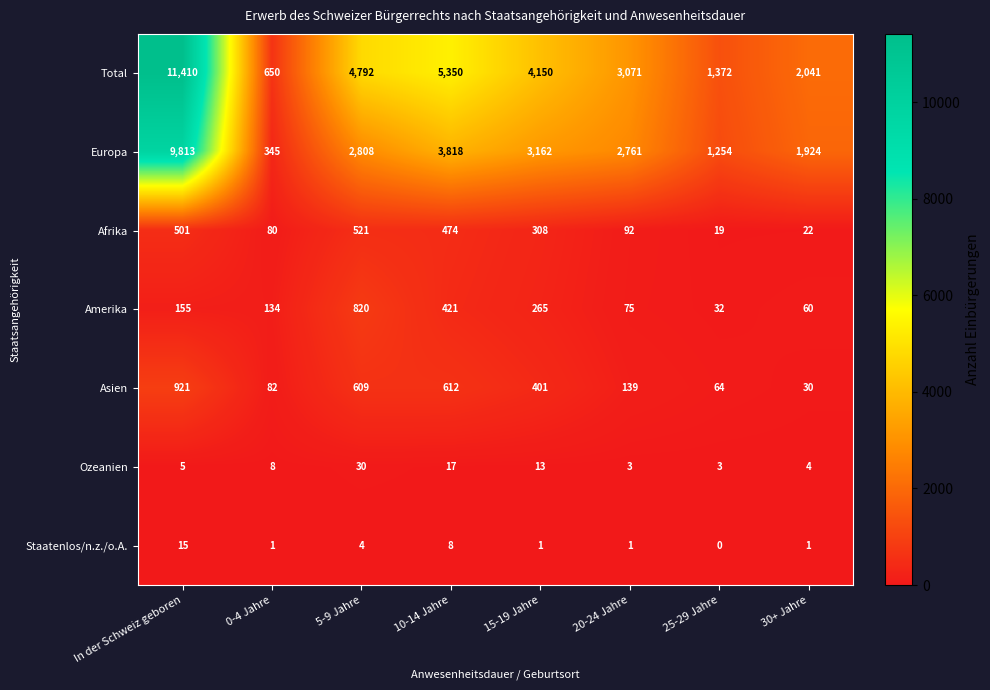

What is the total value across all series at 10-14 Jahre?

10700